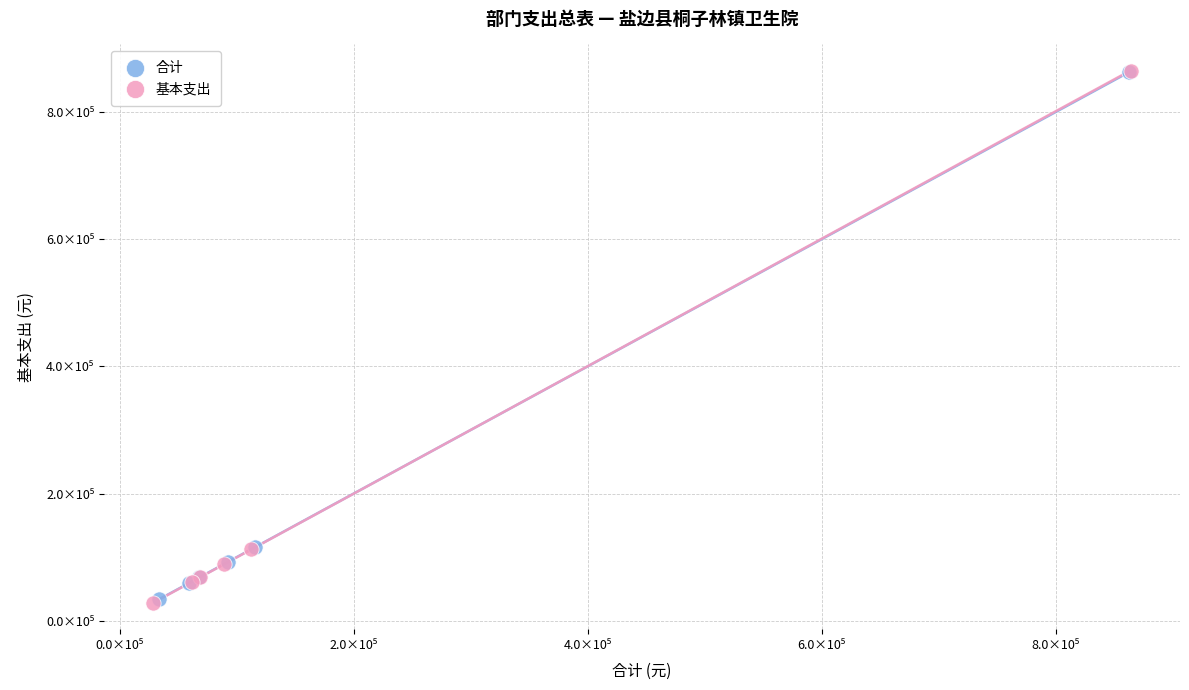

Which series has the widest spread of Y values?

基本支出